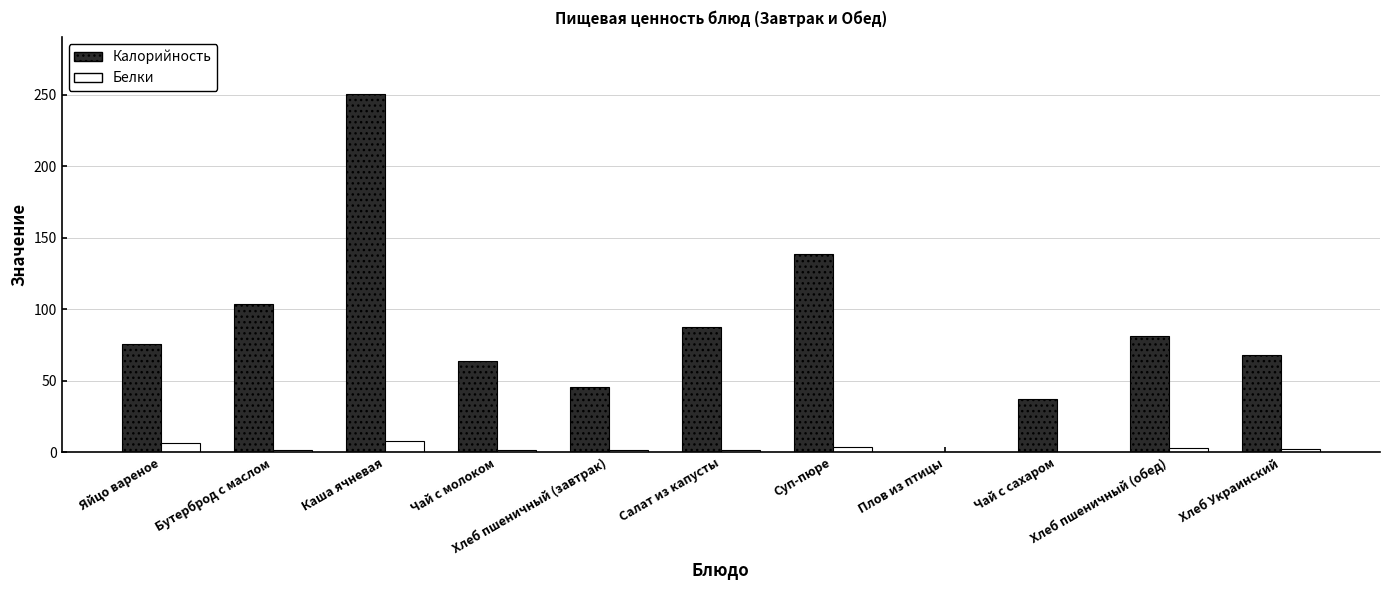

Which series has the largest total across all categories?

Калорийность